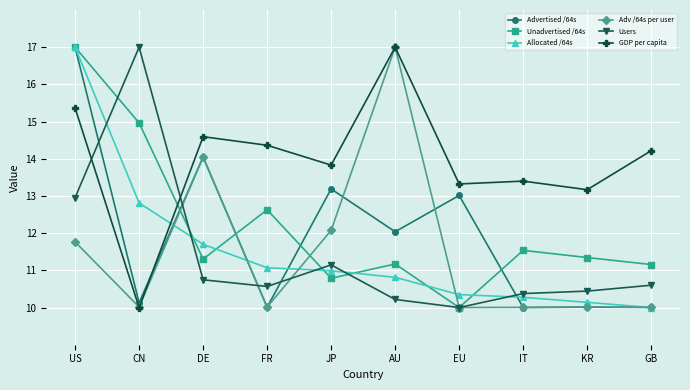

At how many categories does at least one series exceed 11?

10